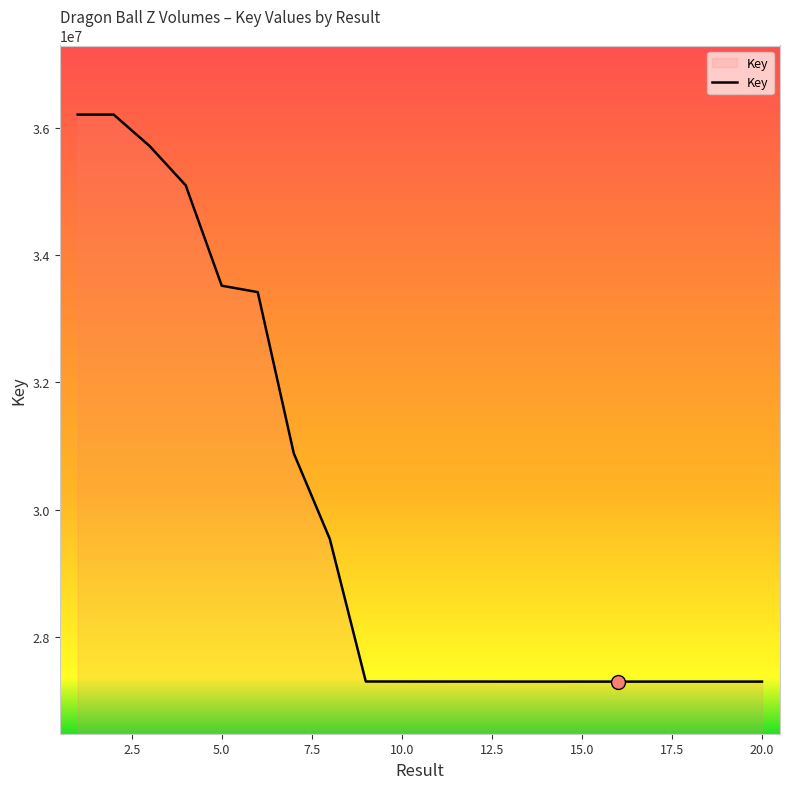

What is the greatest value displayed?

36211610